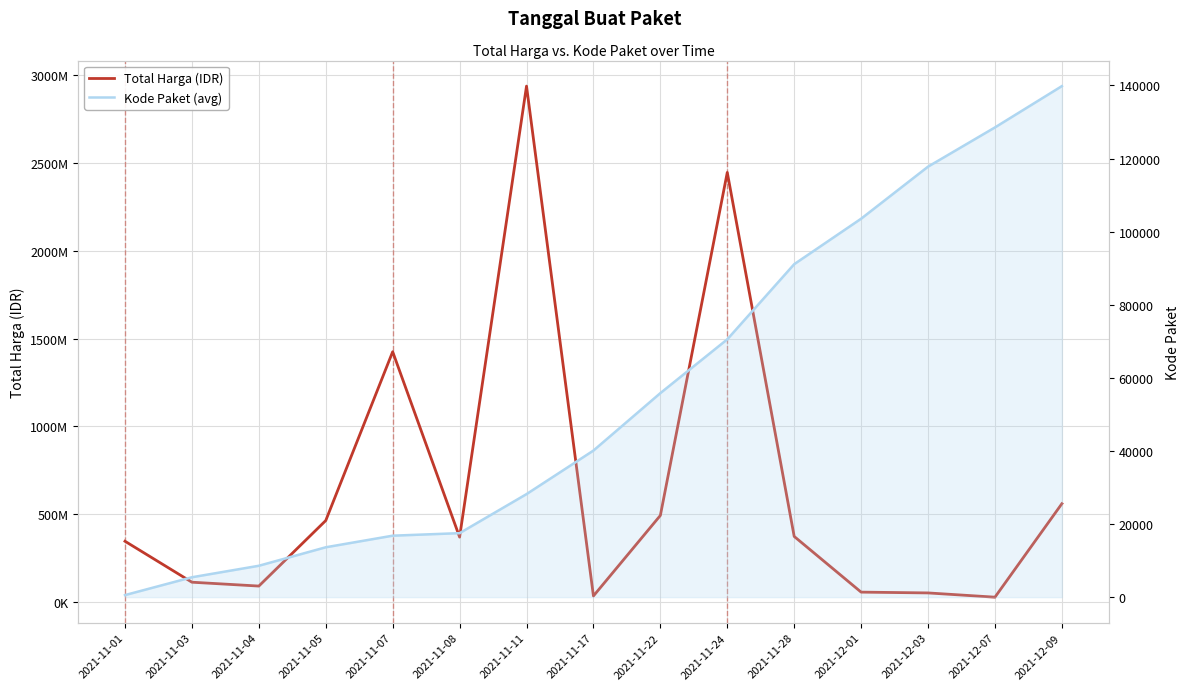

Which series changed the most between 2021-11-05 and 2021-11-28?

Total Harga (IDR)